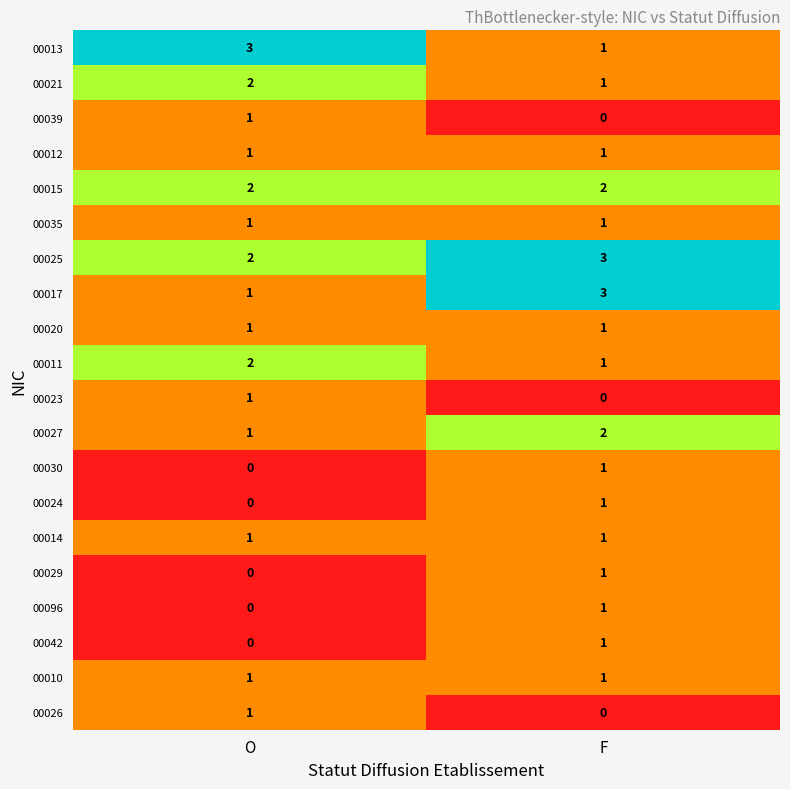

What is the sum of all 00017 values?

4